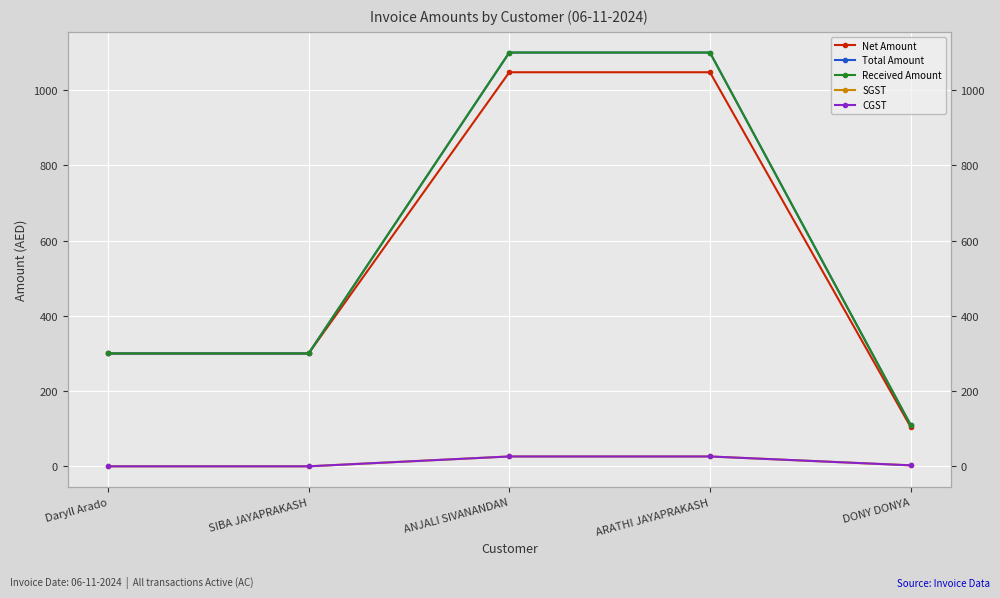

Which series has the largest range (max minus min)?

Total Amount